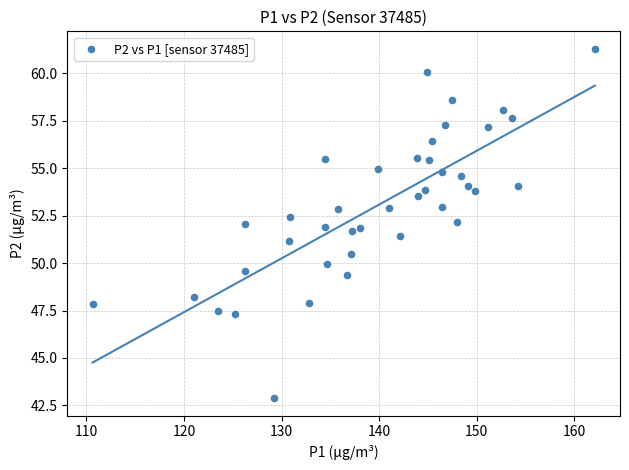

What is the range of Y values (max minus min)?

18.4